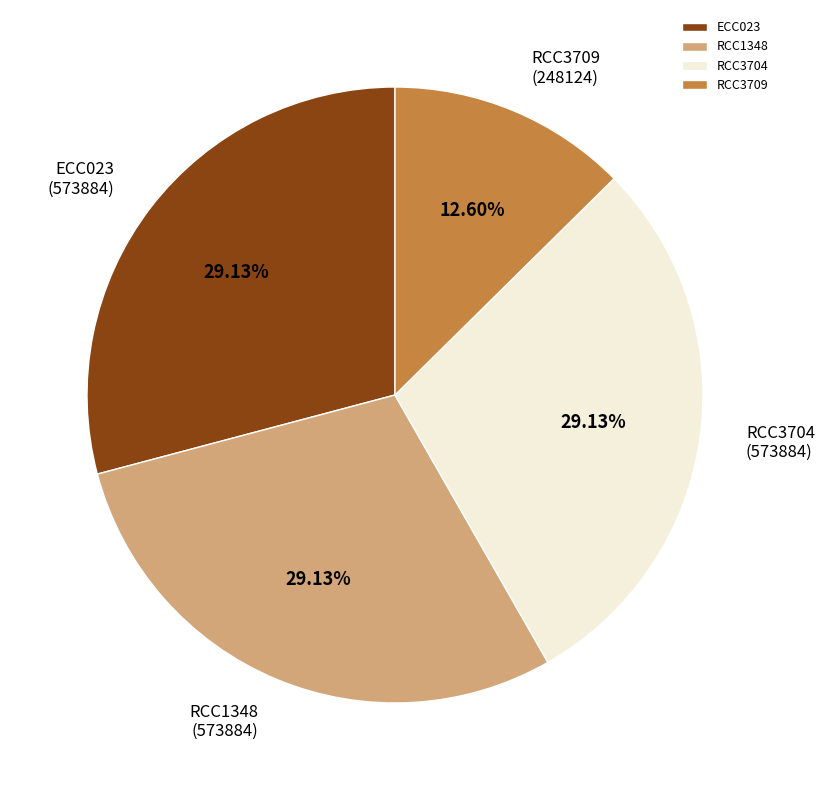

To the nearest percent, what is the average slice percentage?

25%